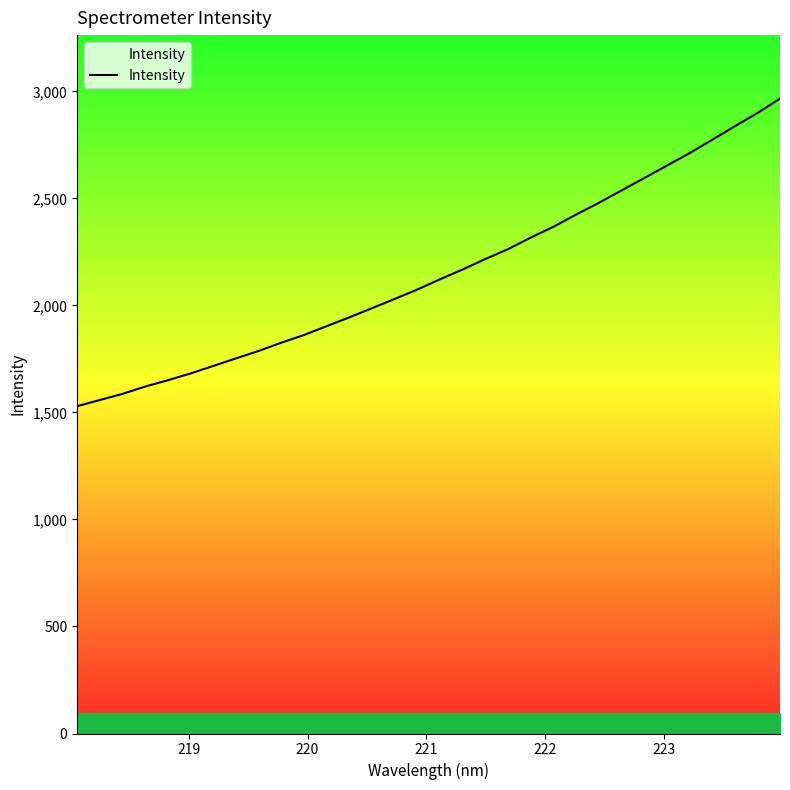

What is the greatest value displayed?

2966.1